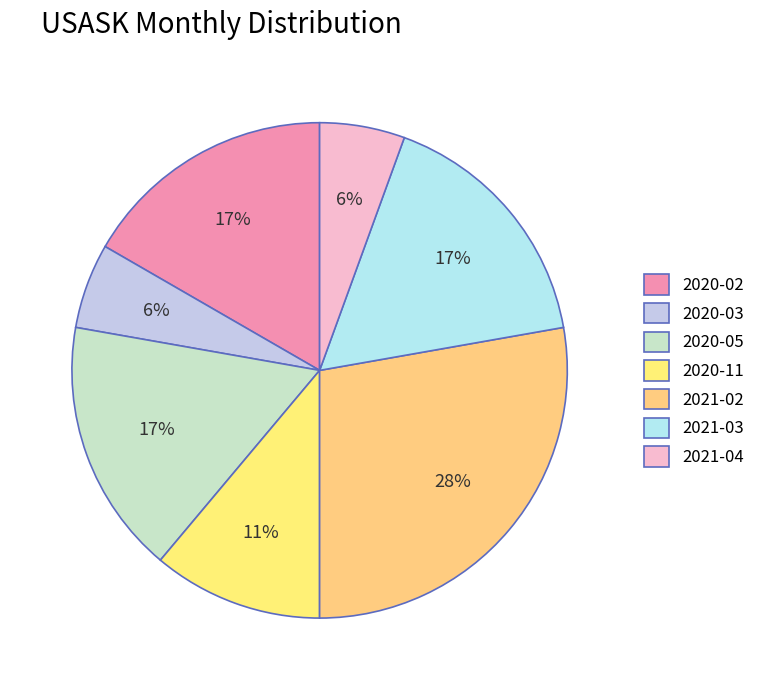

The 2020-05 slice represents 24% of the pie. True or false?

False